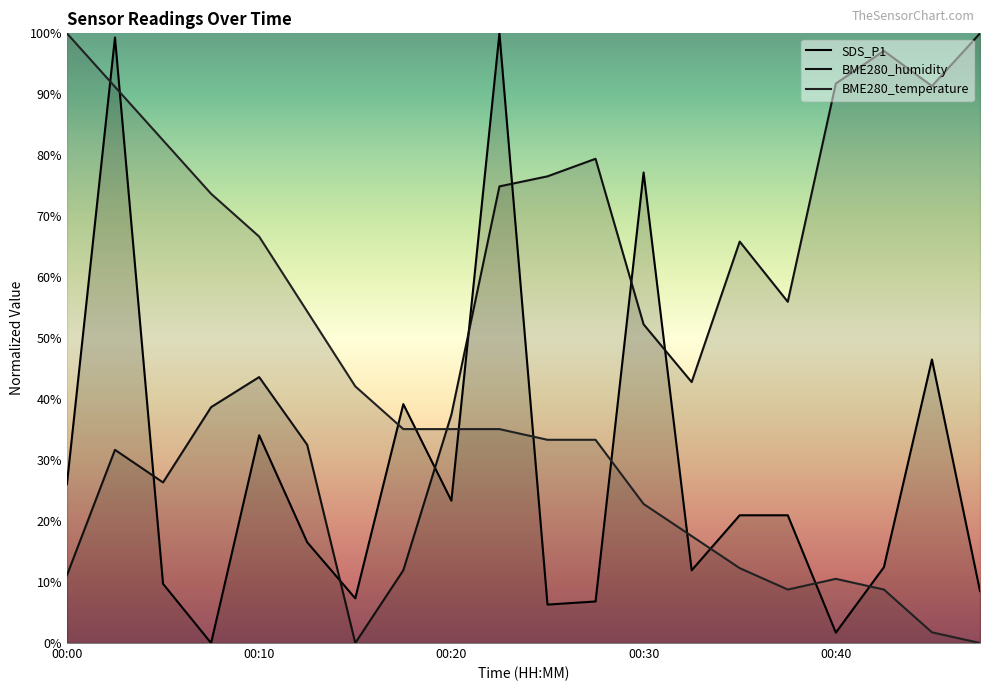

Is this an area chart (filled region under the line)?

No